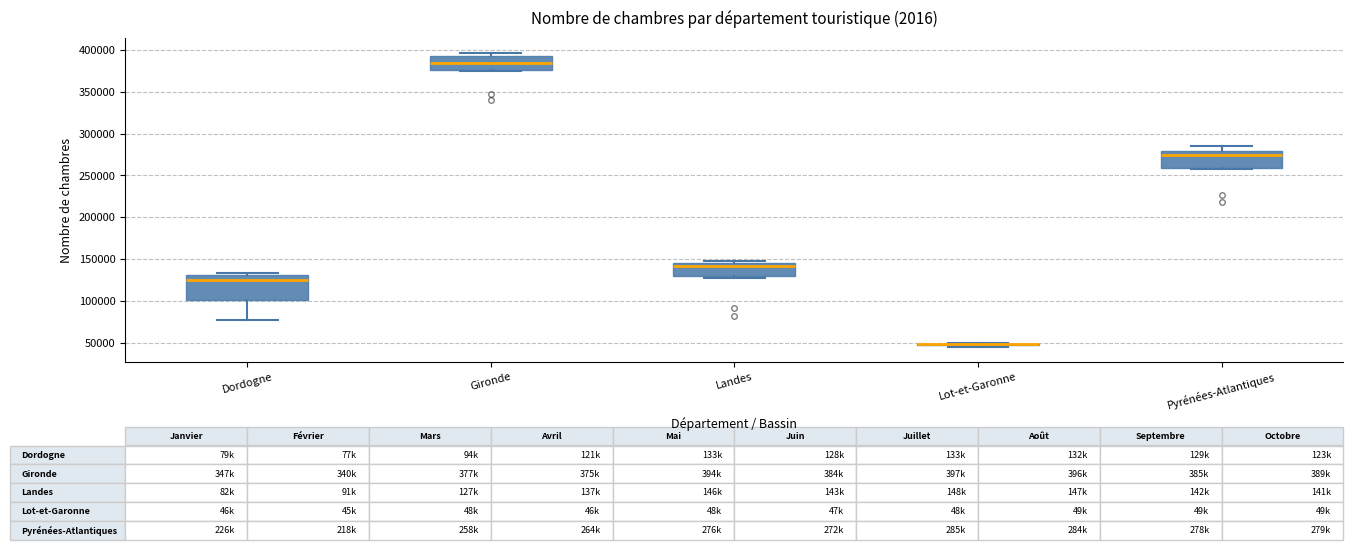

Which box is the tallest, from its lower edge to its upper edge?

Dordogne